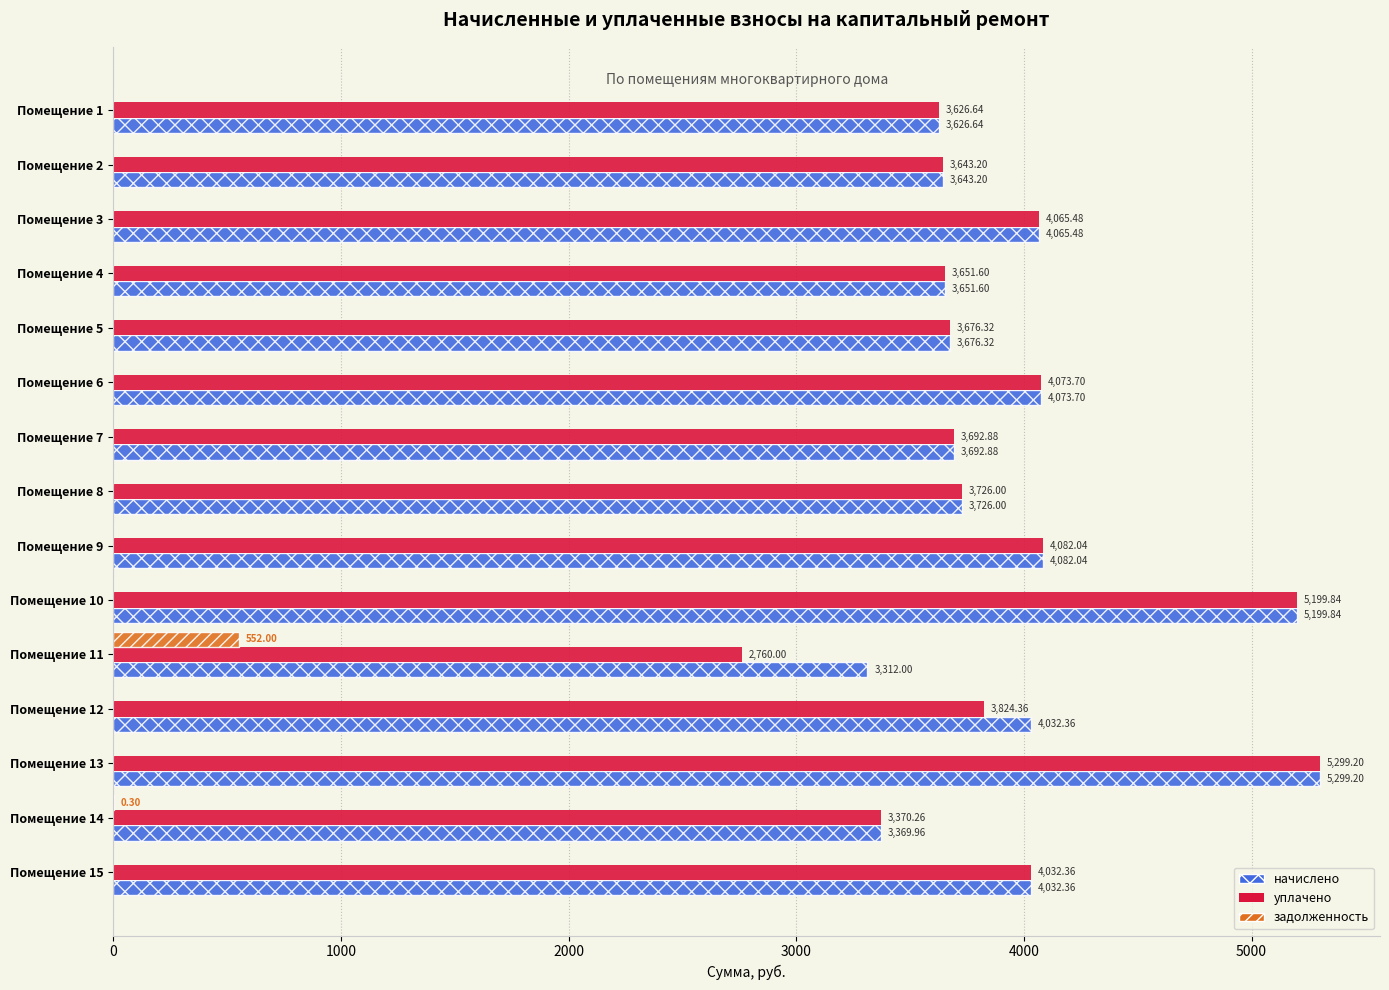

What is the sum of all начислено values?

59483.6